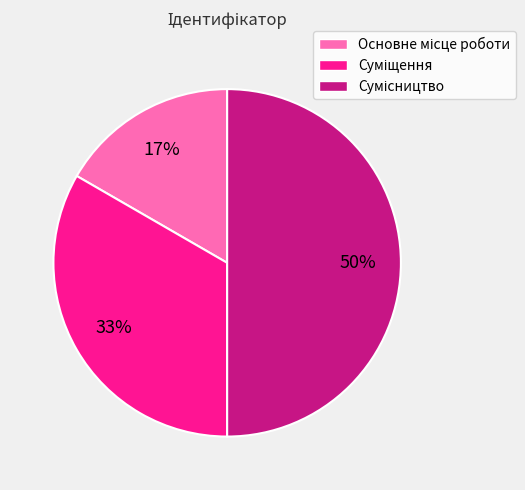

To the nearest percent, what is the difference between the largest and smallest slice percentages?

33%